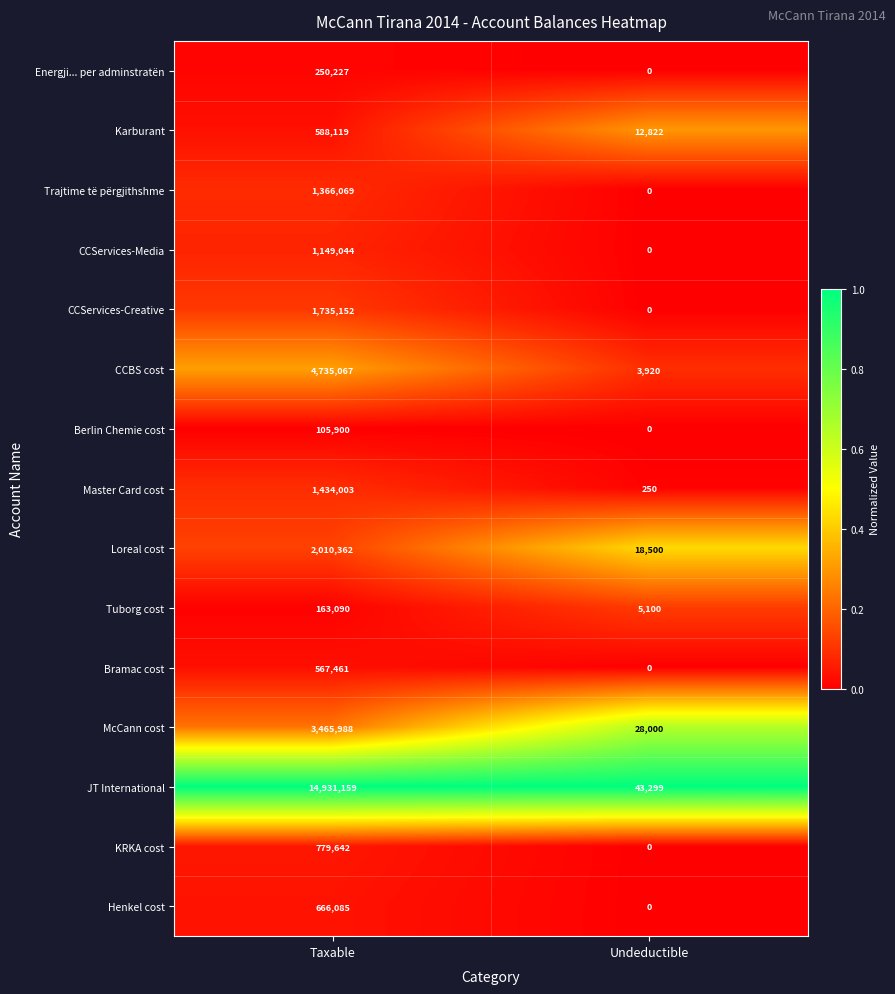

What is the greatest value displayed?

14931159